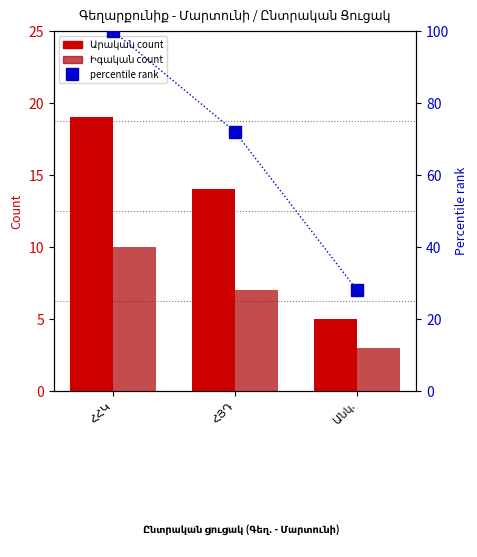

How many series are shown in this chart?

3